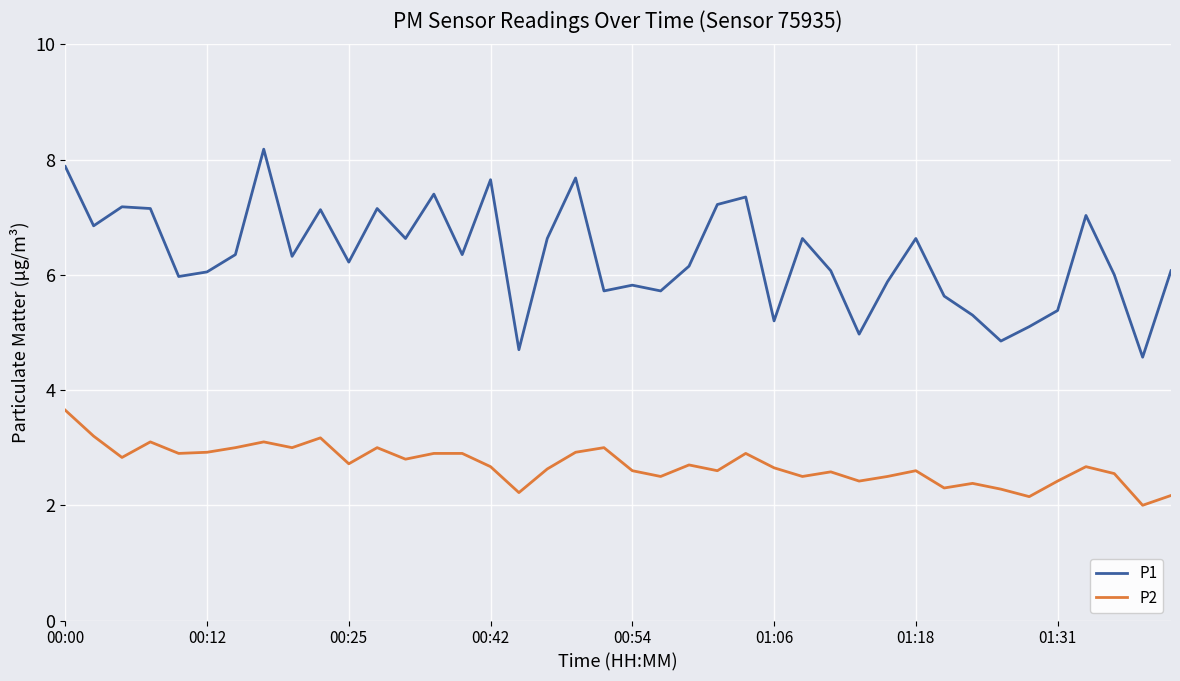

What is the smallest value displayed?

2.0